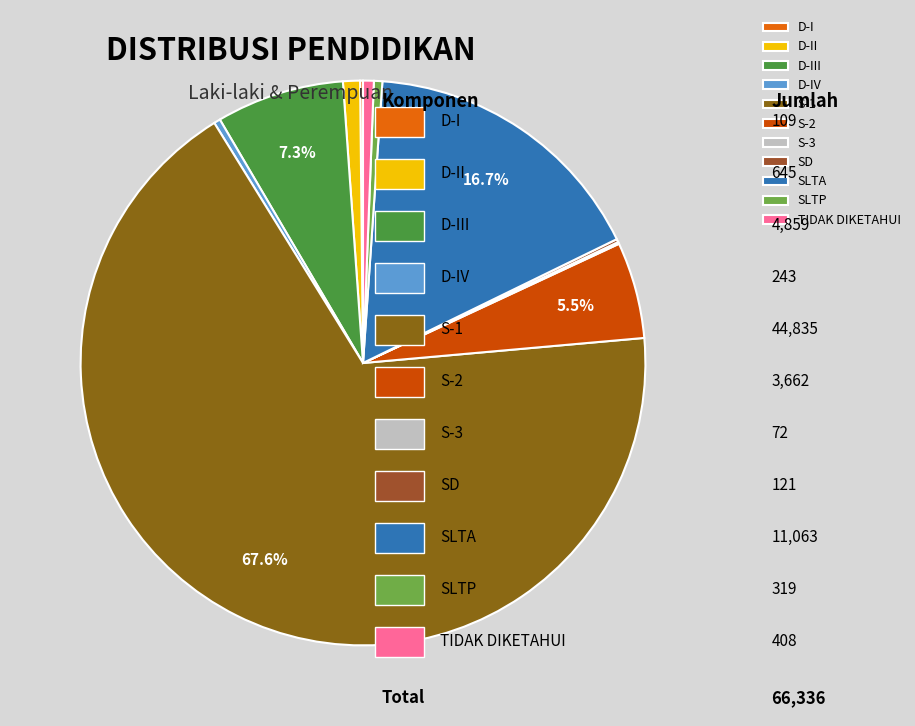

What portion of the pie excludes D-III?

92.7%